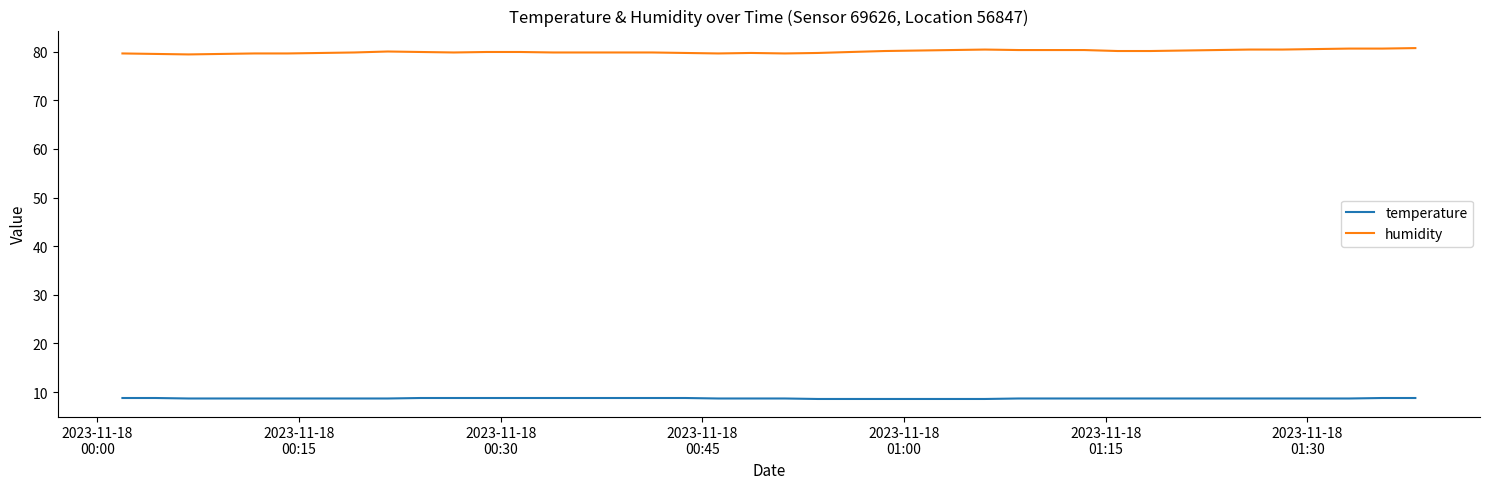

Rank the series by their maximum value, from highest to lowest.

humidity, temperature